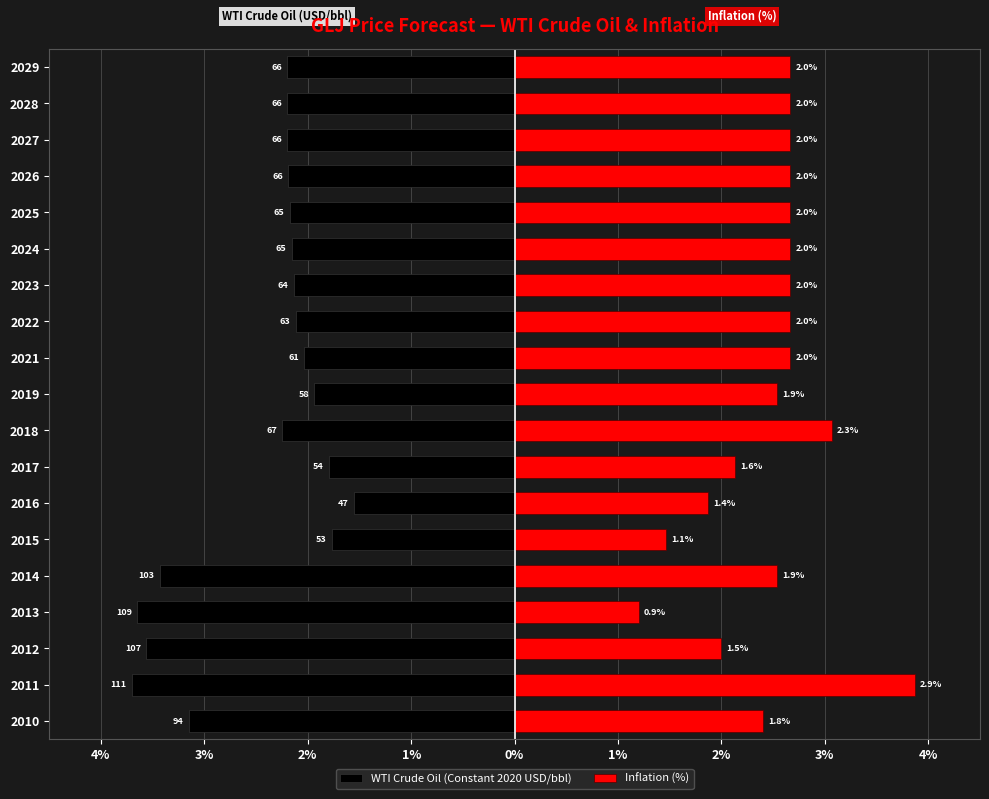

What is the difference between the maximum and minimum values in the Inflation (%) series?

2.7